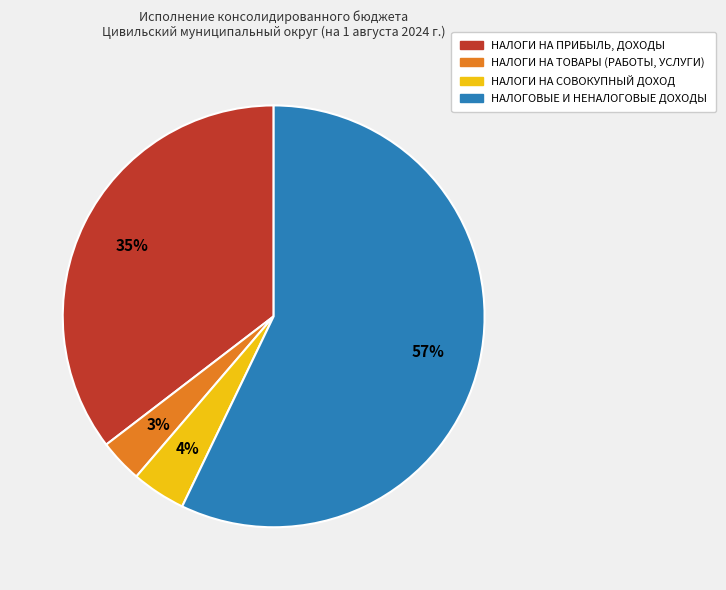

Is there a majority slice in this chart?

Yes